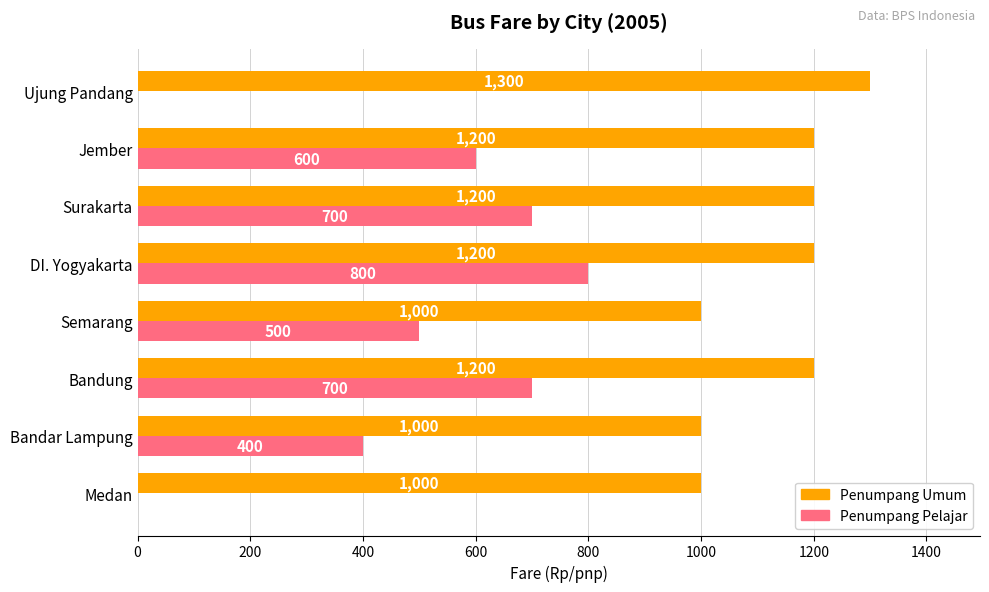

The value of Penumpang Umum at DI. Yogyakarta is 785. True or false?

False